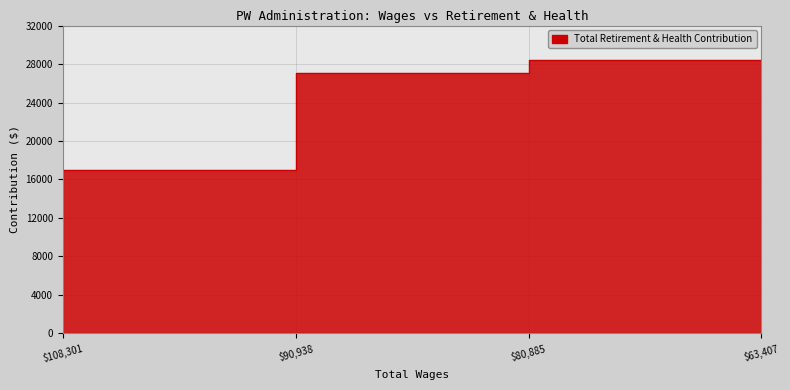

True or false: there are more than 0 points higher than both neighbors.

False